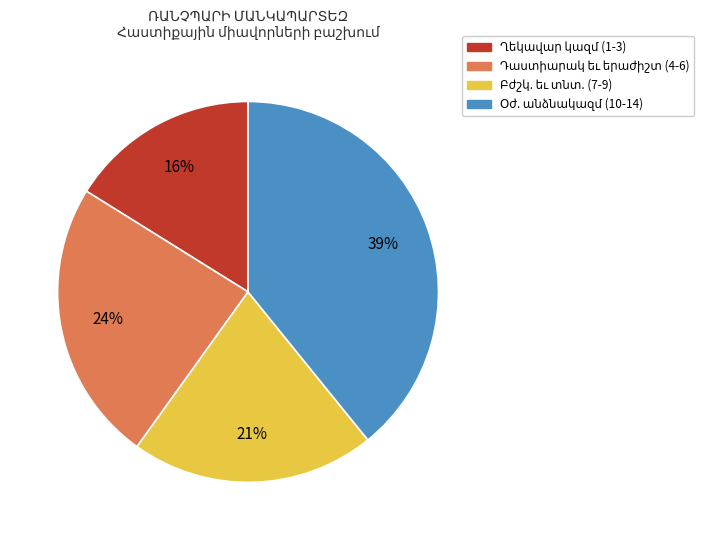

Count the number of slices in the pie.

4